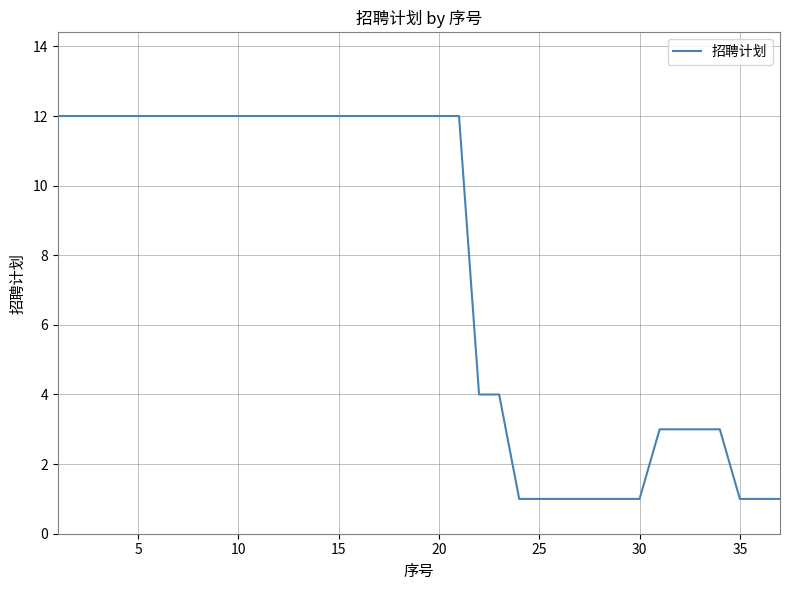

What is the greatest value displayed?

12